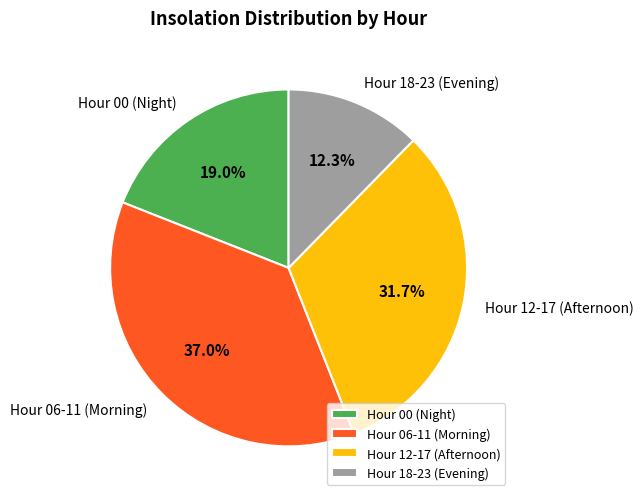

Count the number of slices in the pie.

4